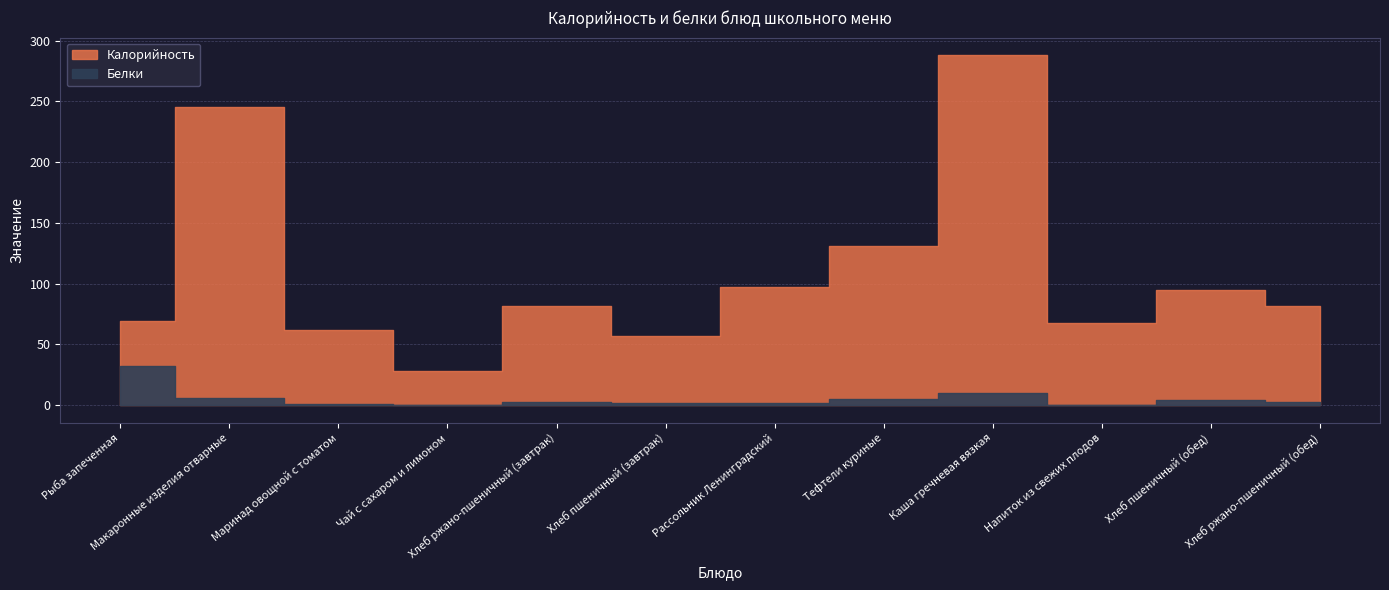

At which label does Белки reach its minimum?

Чай с сахаром и лимоном